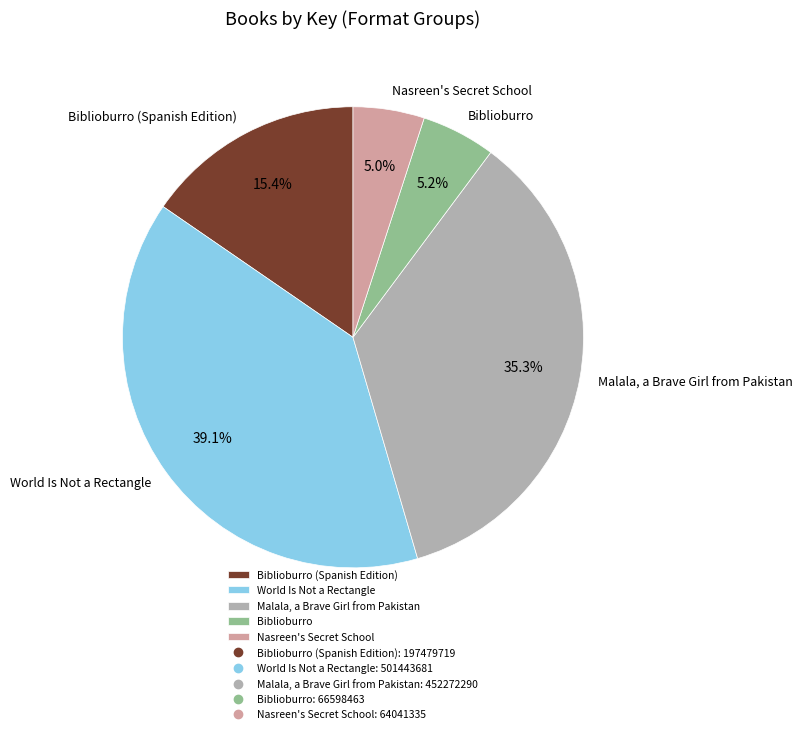

What is the largest slice in the pie chart?

World Is Not a Rectangle